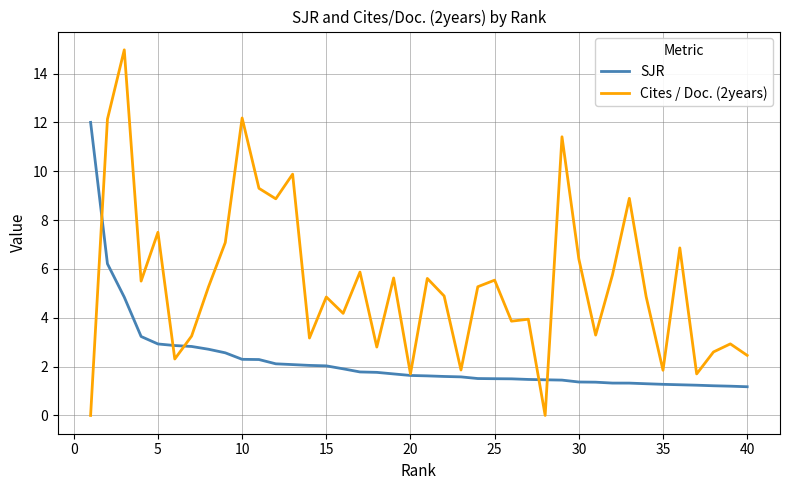

List the series in order of their peak value, highest first.

Cites / Doc. (2years), SJR